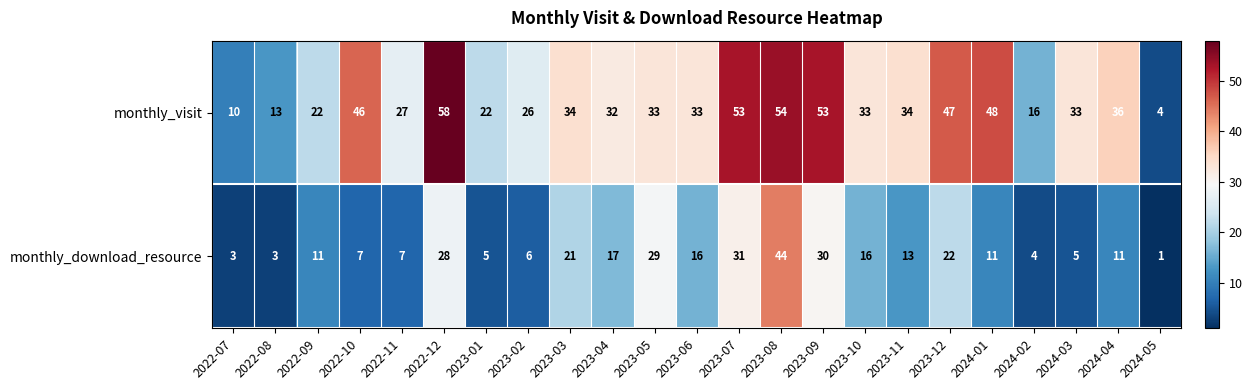

Which category has the highest value across all series?

2022-12